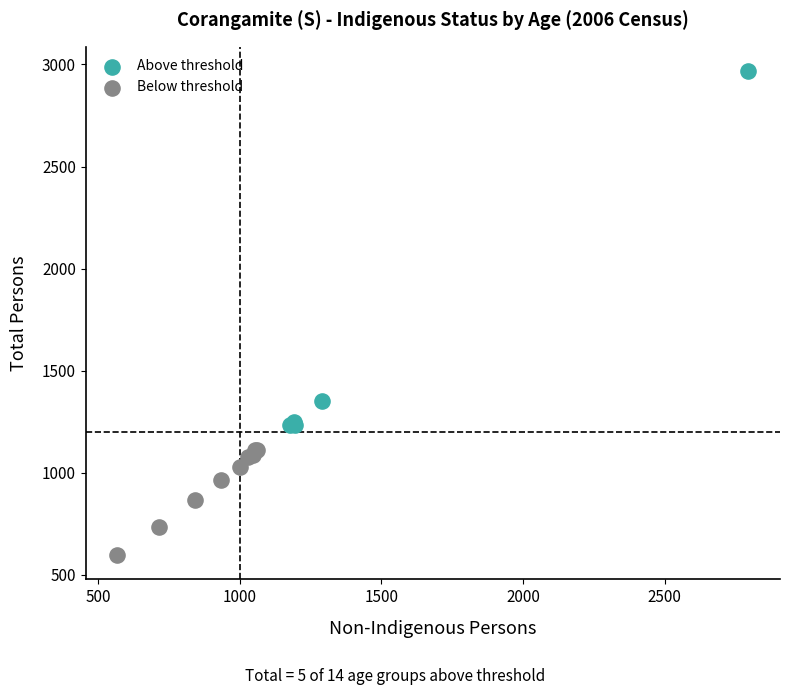

Which series has the widest spread of Y values?

Above threshold